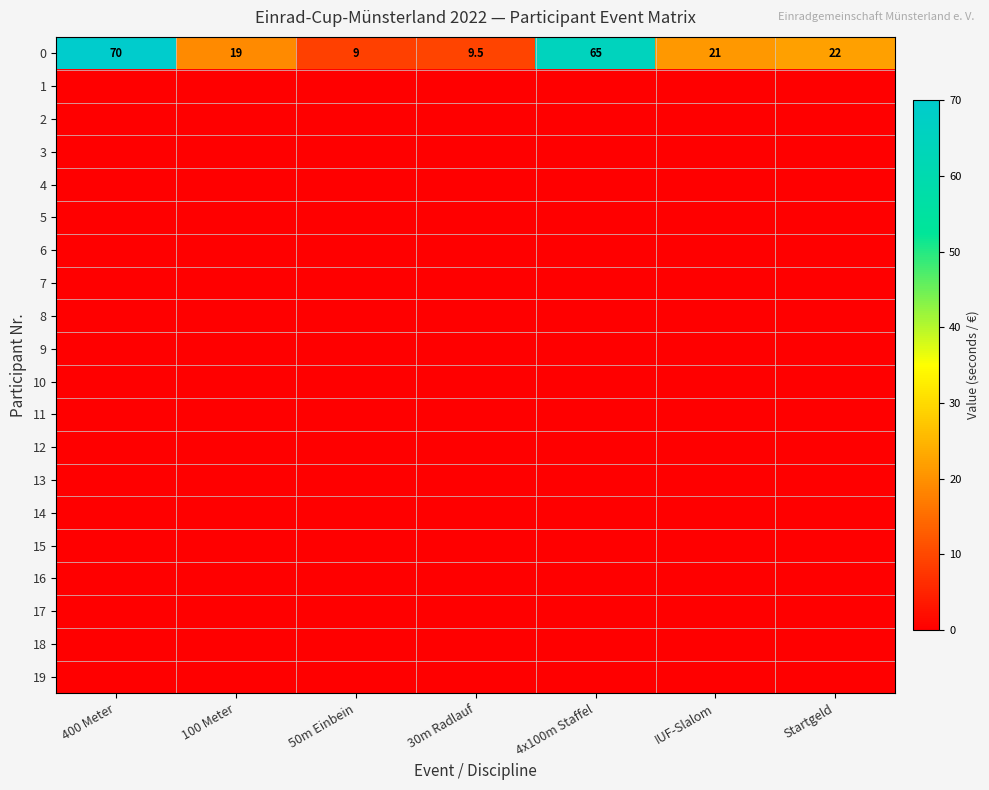

Between 50m Einbein and Startgeld, which is larger?

Startgeld